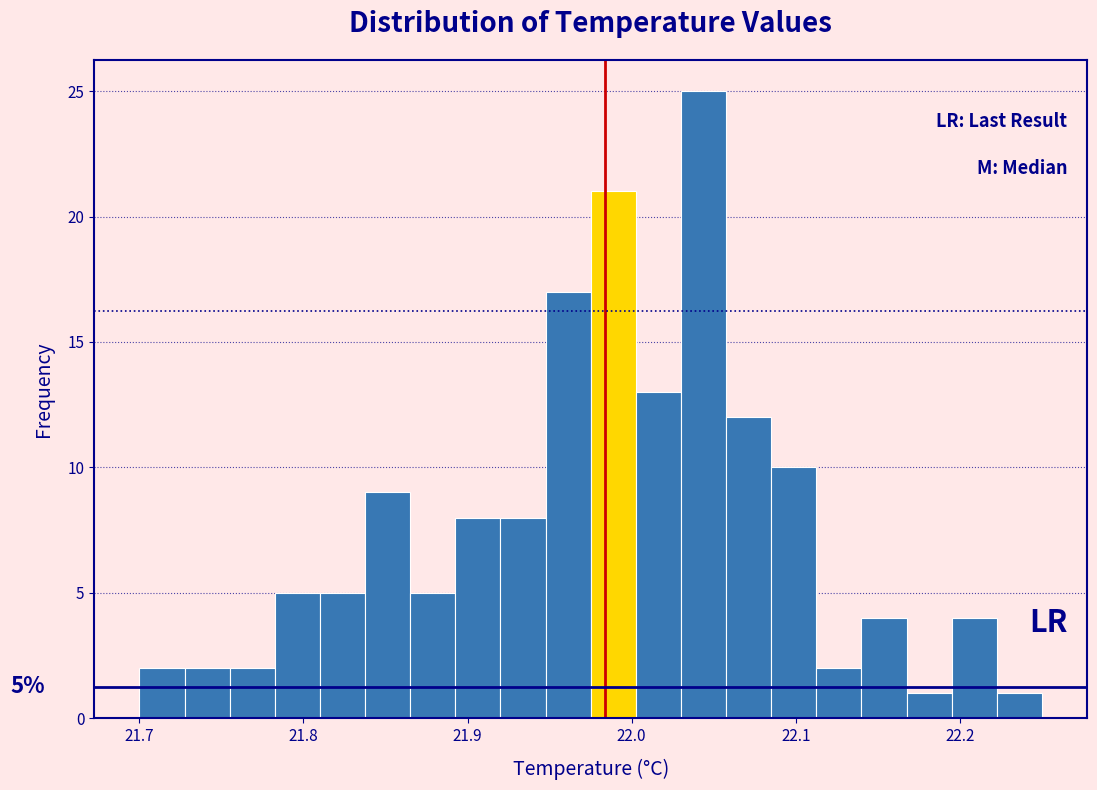

Around what value on the x-axis is the tallest bar? Give the approximate position of its centre, as read against the axis.

22.04